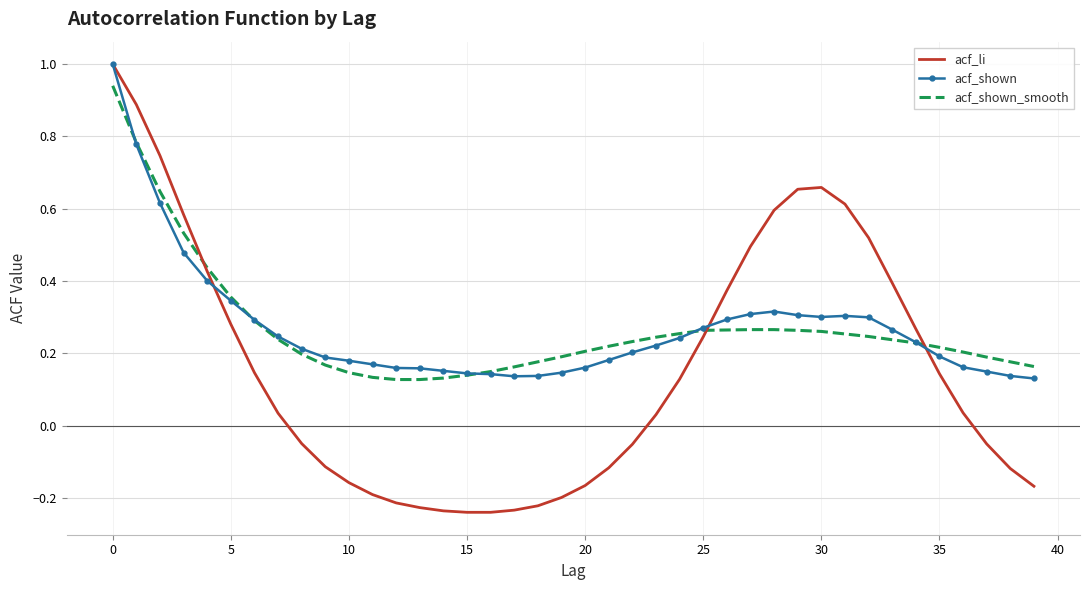

How many acf_shown values are between 0 and 1?

40